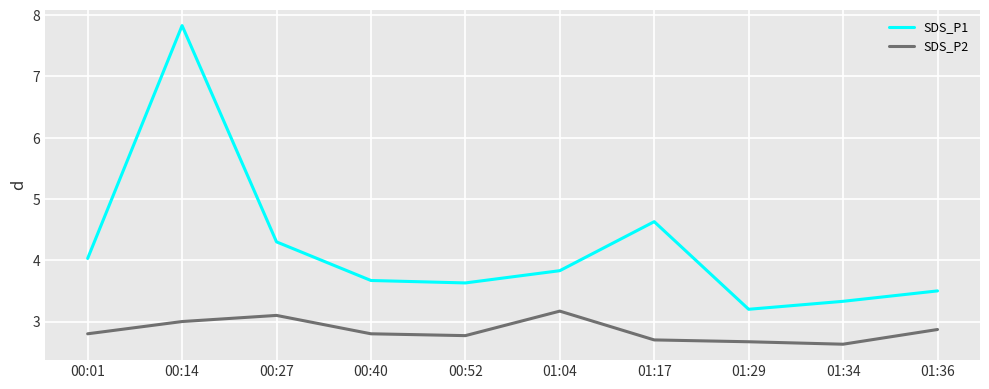

Is the value of SDS_P2 at 00:27 greater than the value of SDS_P1 at 00:52?

No